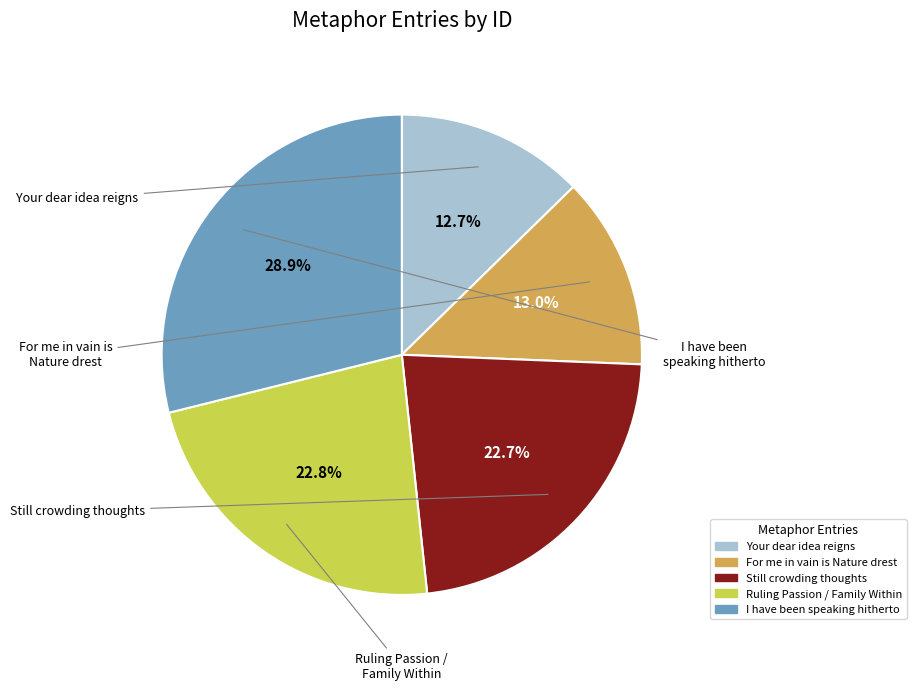

To the nearest percent, what percentage of the pie is Ruling Passion / Family Within?

23%